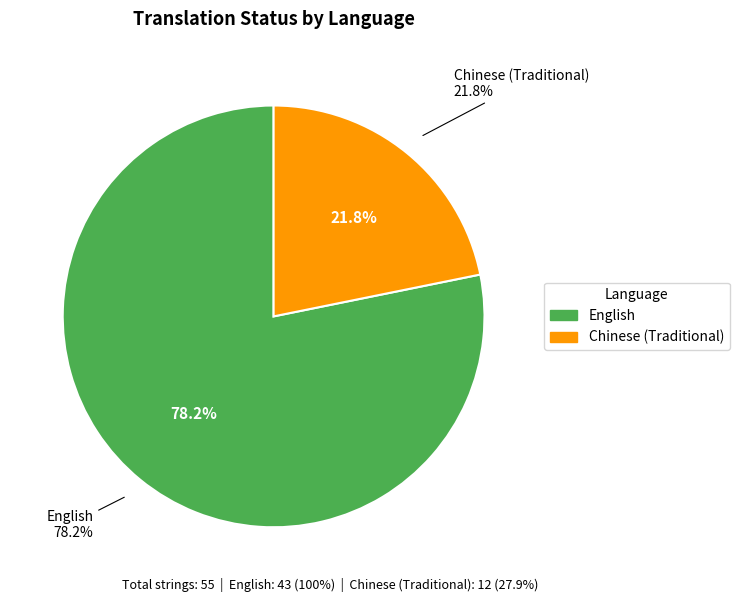

The English slice represents 85% of the pie. True or false?

False